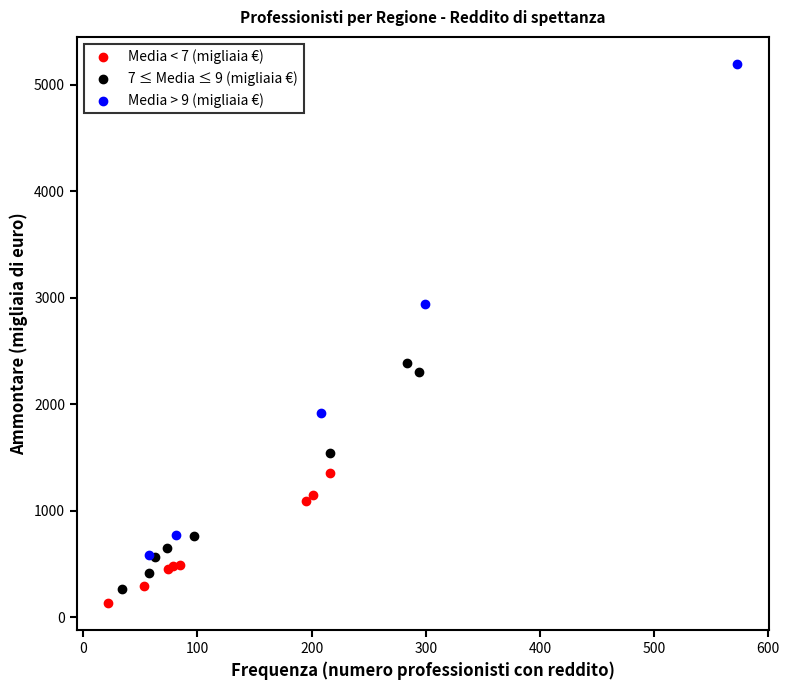

Which series reaches the maximum Y coordinate?

Media > 9 (migliaia €)